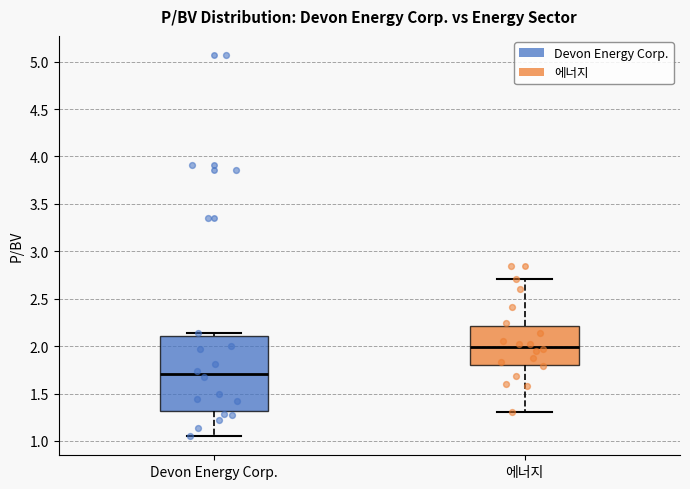

Comparing the boxes themselves (not the whiskers), which one is the tallest?

Devon Energy Corp.